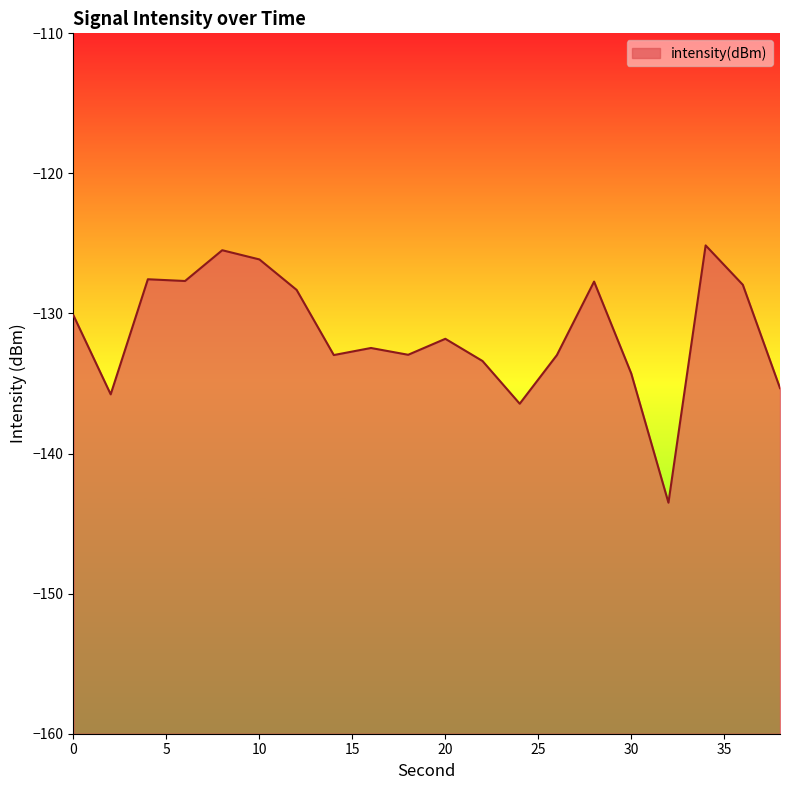

Reading left to right, transcribe all the data shown in this chart.

-130.1	-135.8	-127.6	-127.7	-125.5	-126.1	-128.3	-133.0	-132.5	-132.9	-131.8	-133.4	-136.4	-133.0	-127.7	-134.3	-143.5	-125.1	-128.0	-135.3